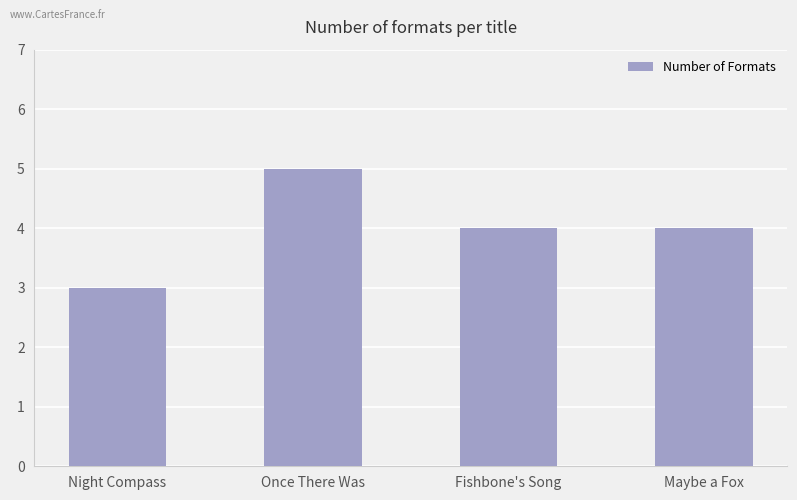

What is the change in value from Once There Was to Fishbone's Song?

-1